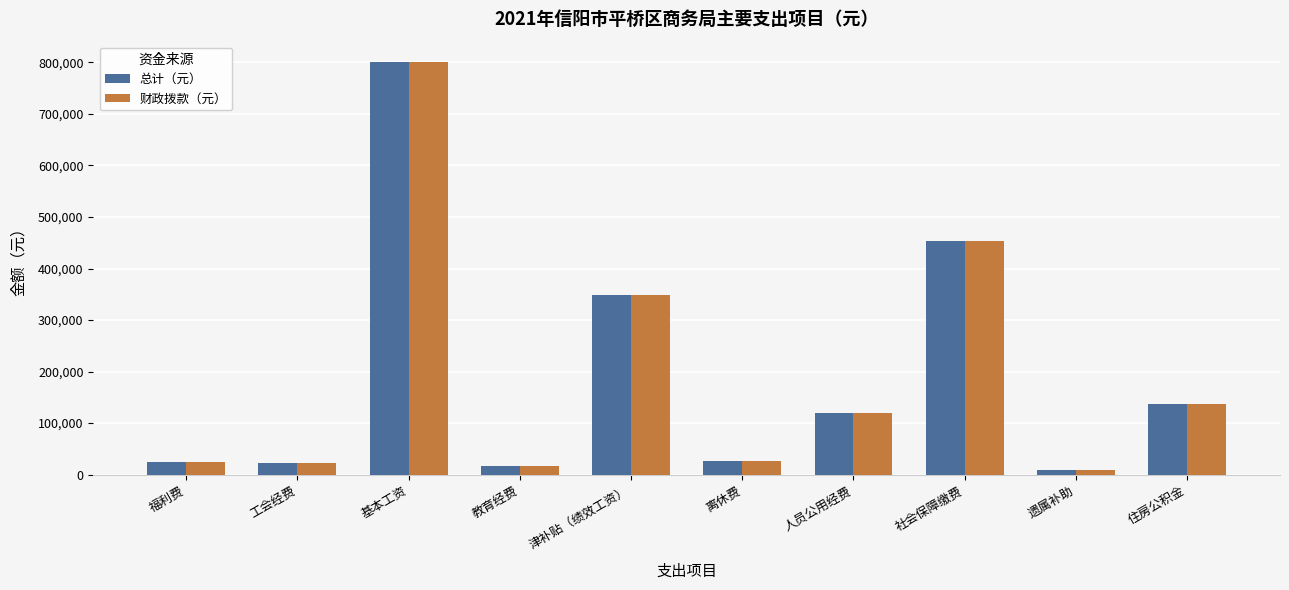

Where is 财政拨款（元） nearest to the value 404858?

社会保障缴费